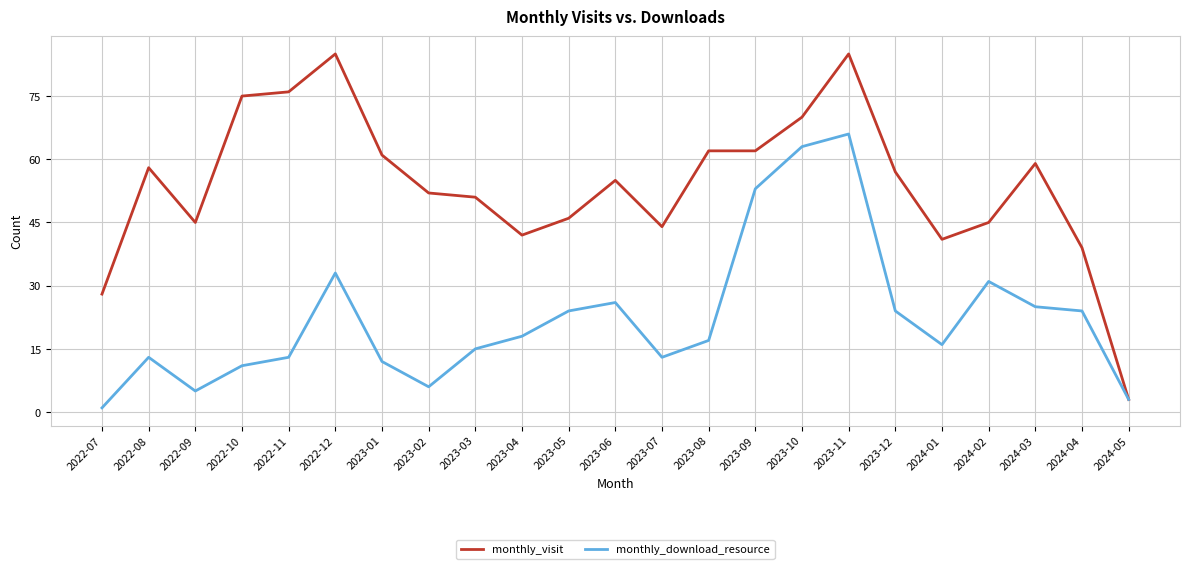

Reading left to right, what are all the values shown in this chart?

monthly_visit: 28	58	45	75	76	85	61	52	51	42	46	55	44	62	62	70	85	57	41	45	59	39	3
monthly_download_resource: 1	13	5	11	13	33	12	6	15	18	24	26	13	17	53	63	66	24	16	31	25	24	3